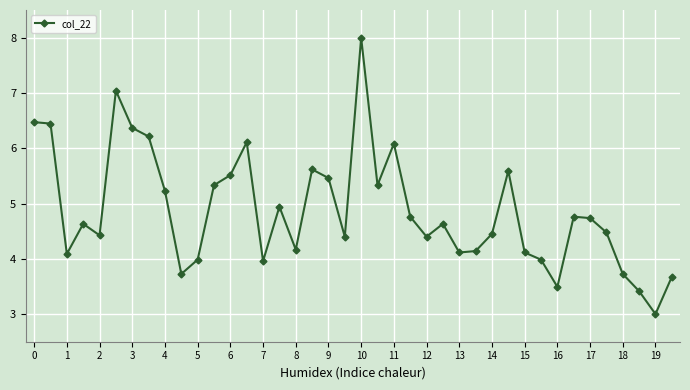

How many lines are shown in the chart?

1